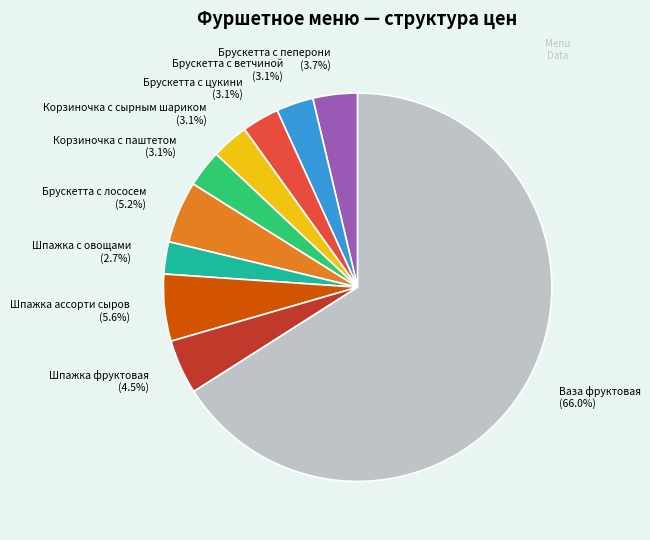

What is the ratio of the value at Брускетта с цукини to the value at Брускетта с ветчиной?

1.0